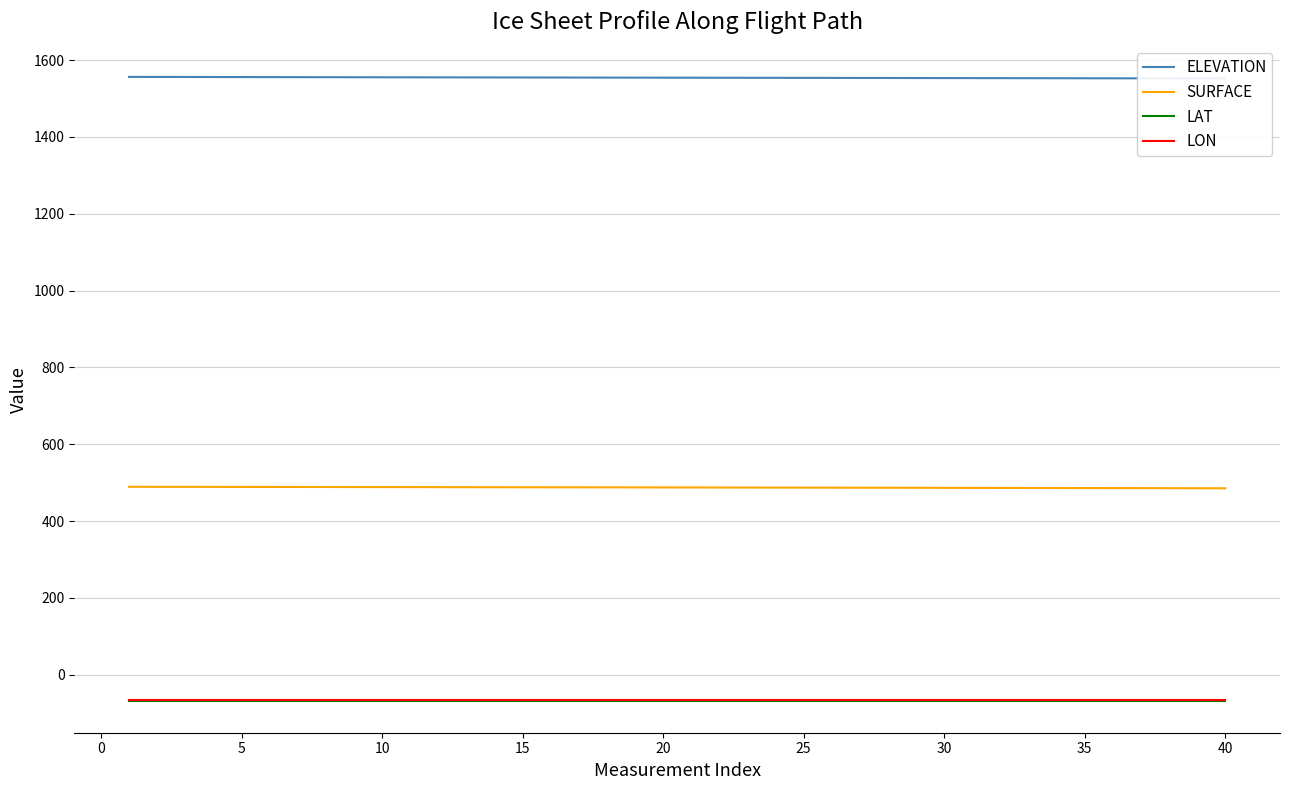

What is the difference between the highest and lowest values at 25?

1625.4